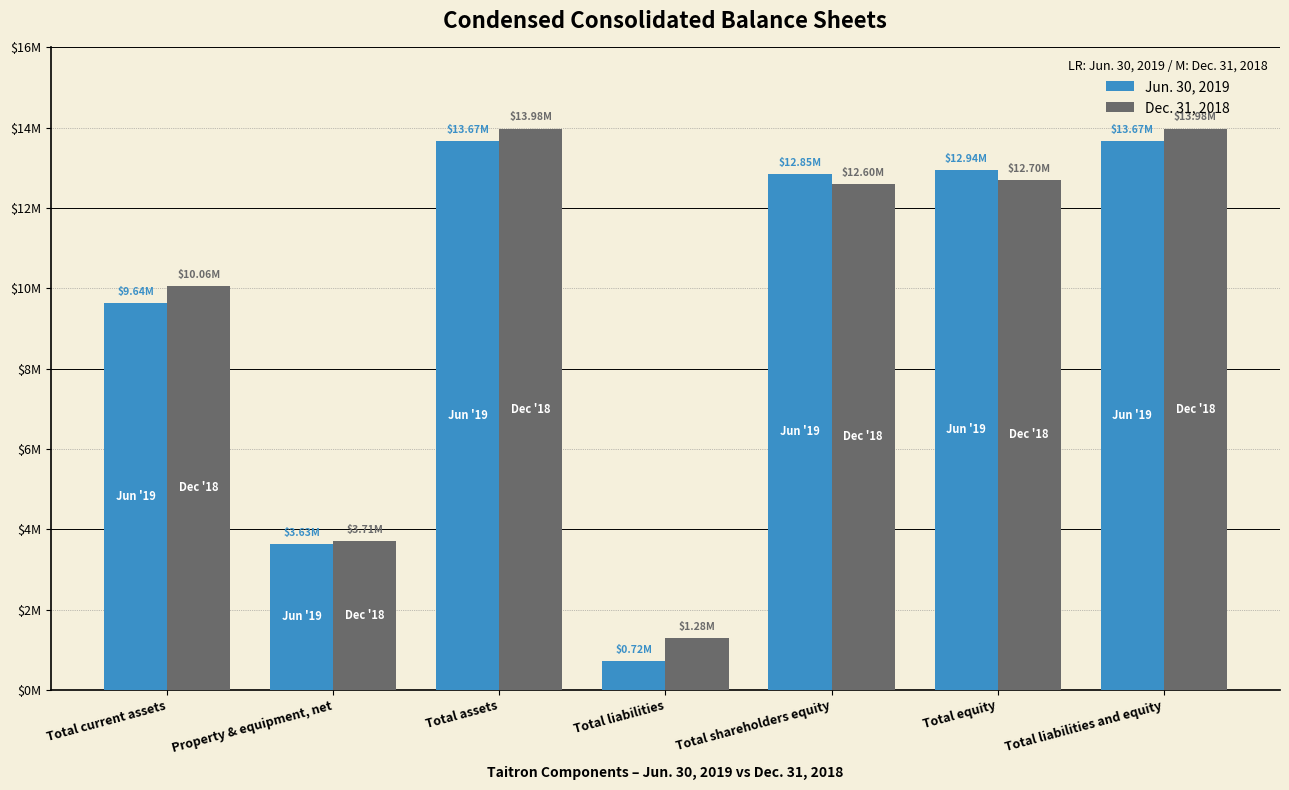

At which category does the chart reach its peak across all series?

Total assets